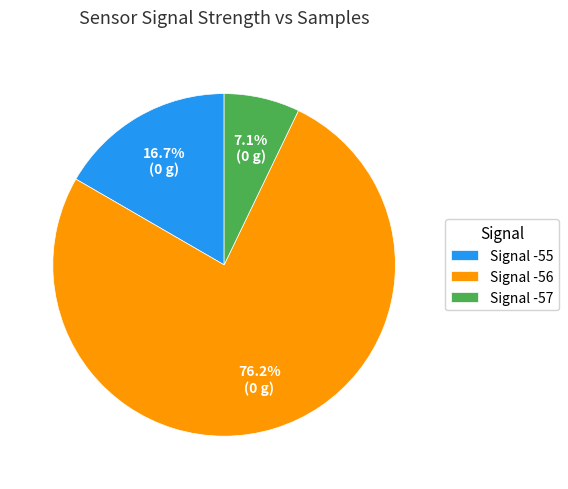

Which category accounts for the majority?

Signal -56